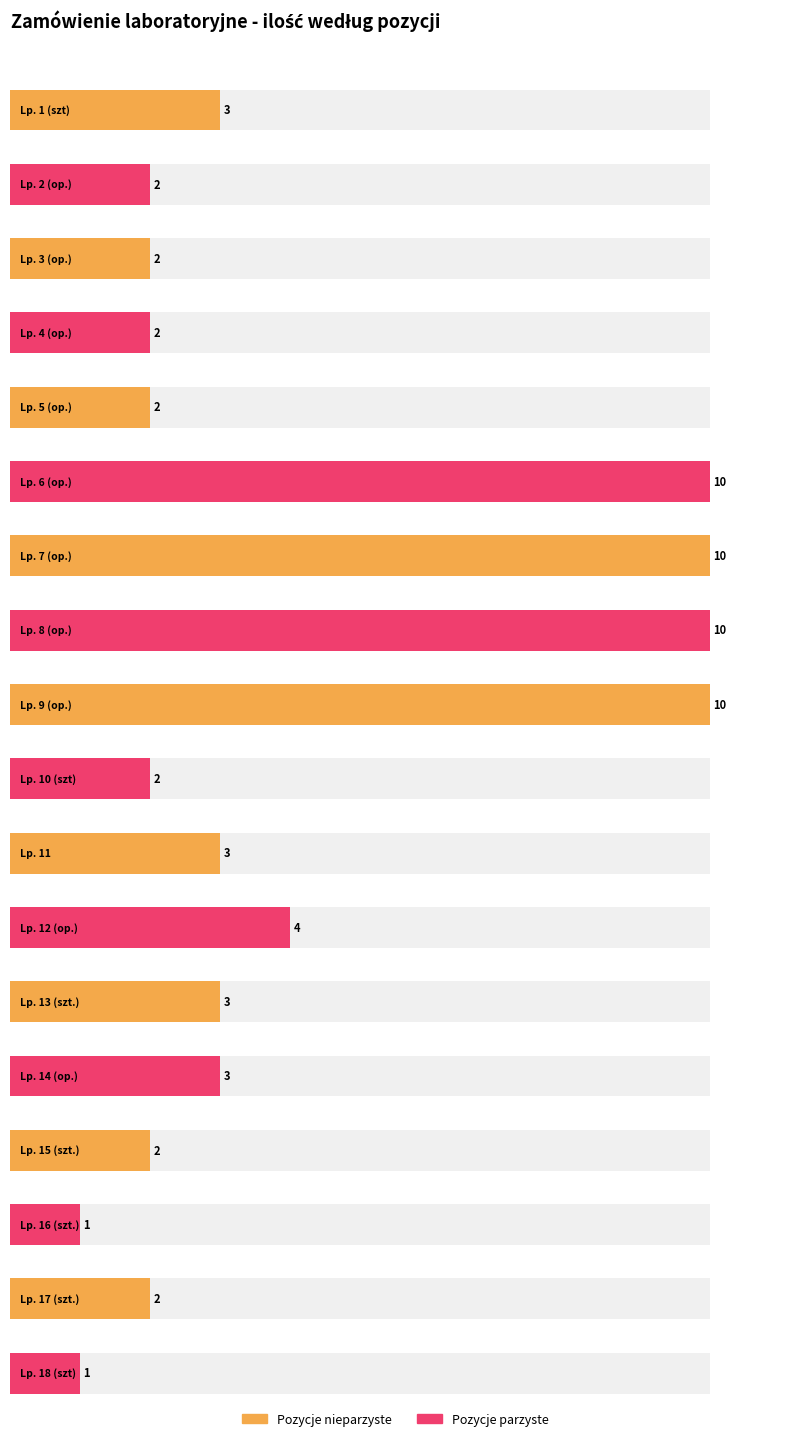

How many bars are there in total?

18